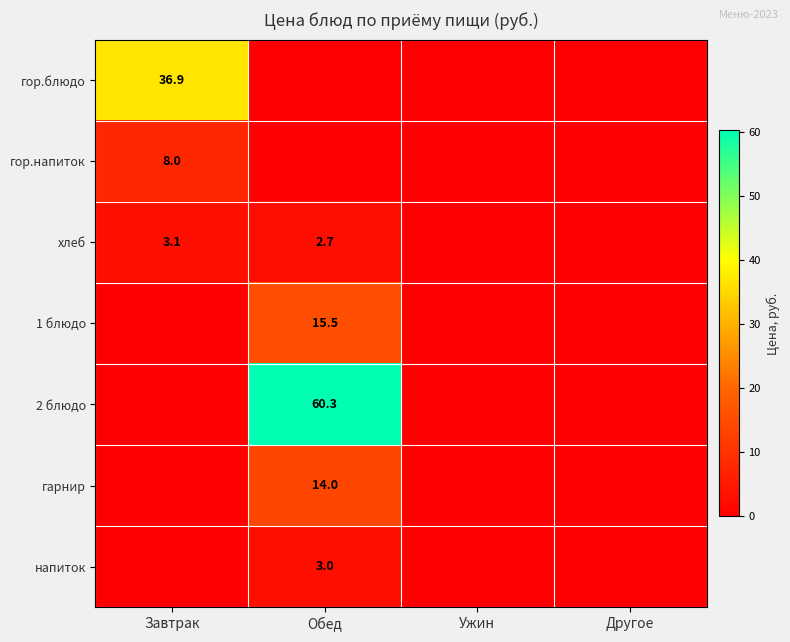

The хлеб series shows 3.5 at Обед. True or false?

False